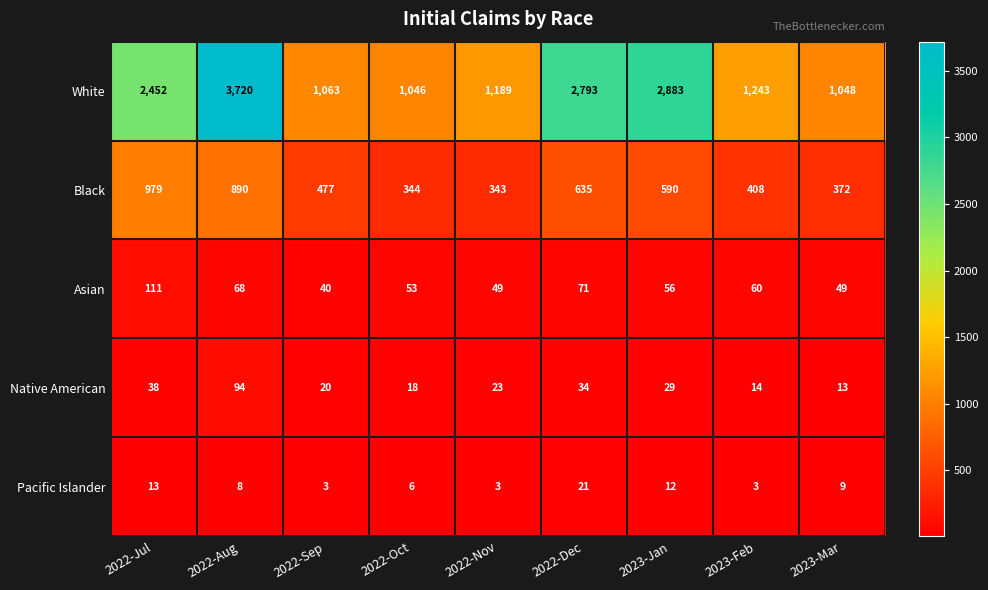

How many data points does each series have?

9